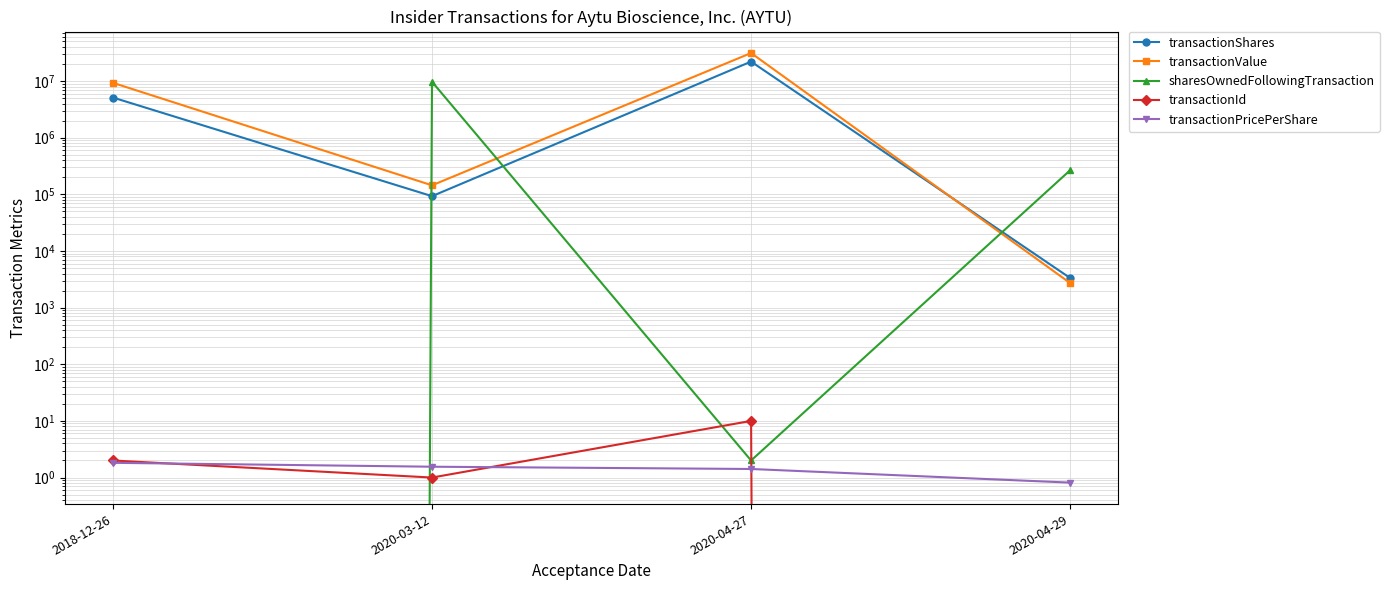

The value of transactionId at 2018-12-26 is 2.0. True or false?

True